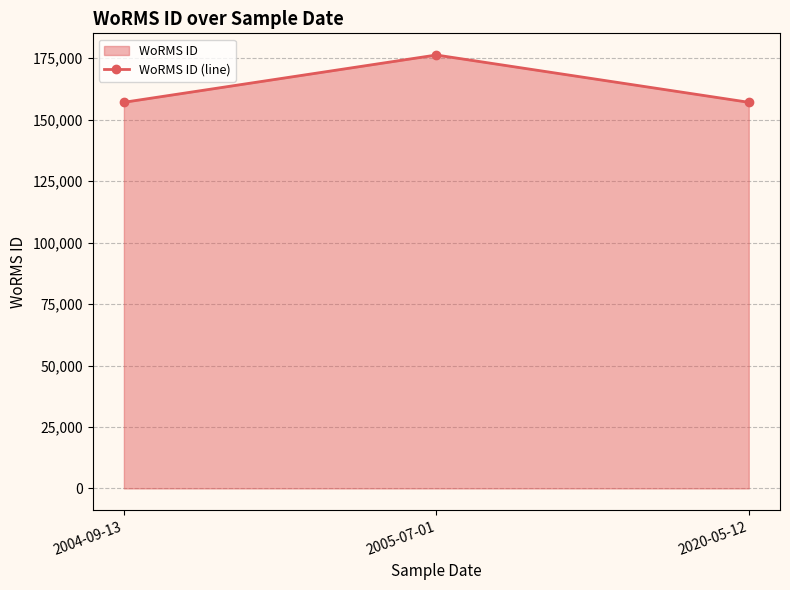

What is the sum of all values?

490412